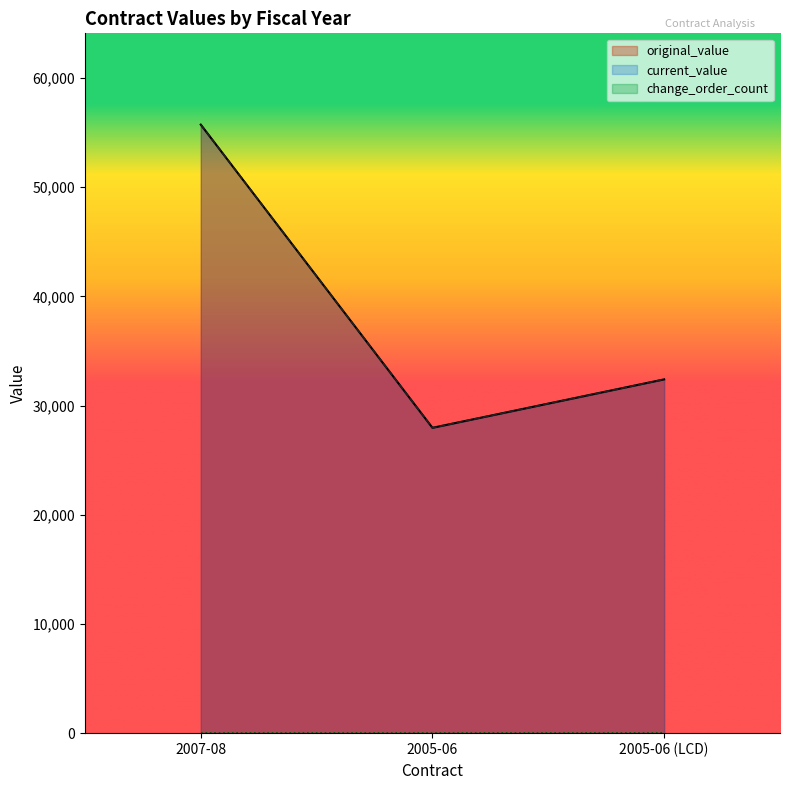

At which category is the sum across all series the highest?

2007-08